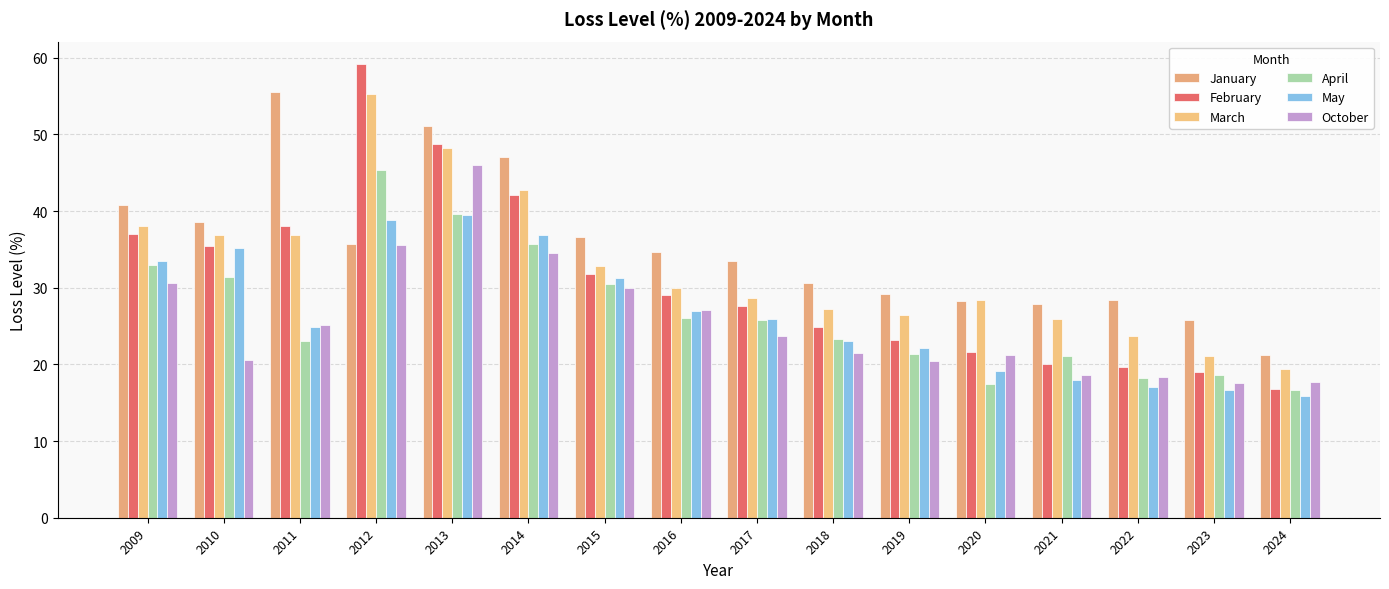

What are all the series names shown in the legend?

January, February, March, April, May, October